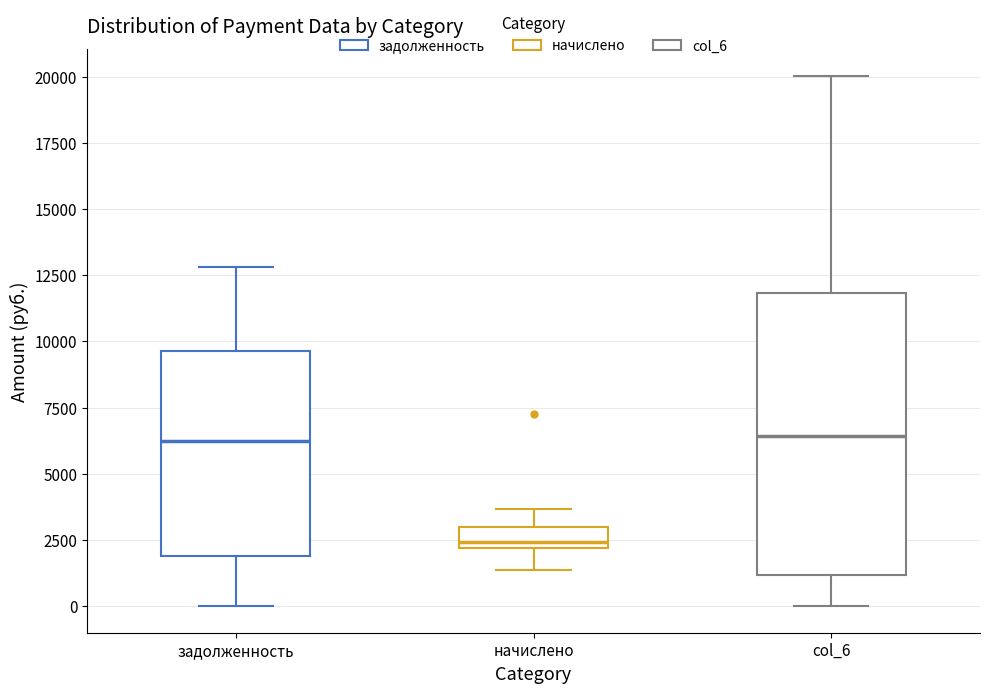

Which box's median line is the lowest?

начислено